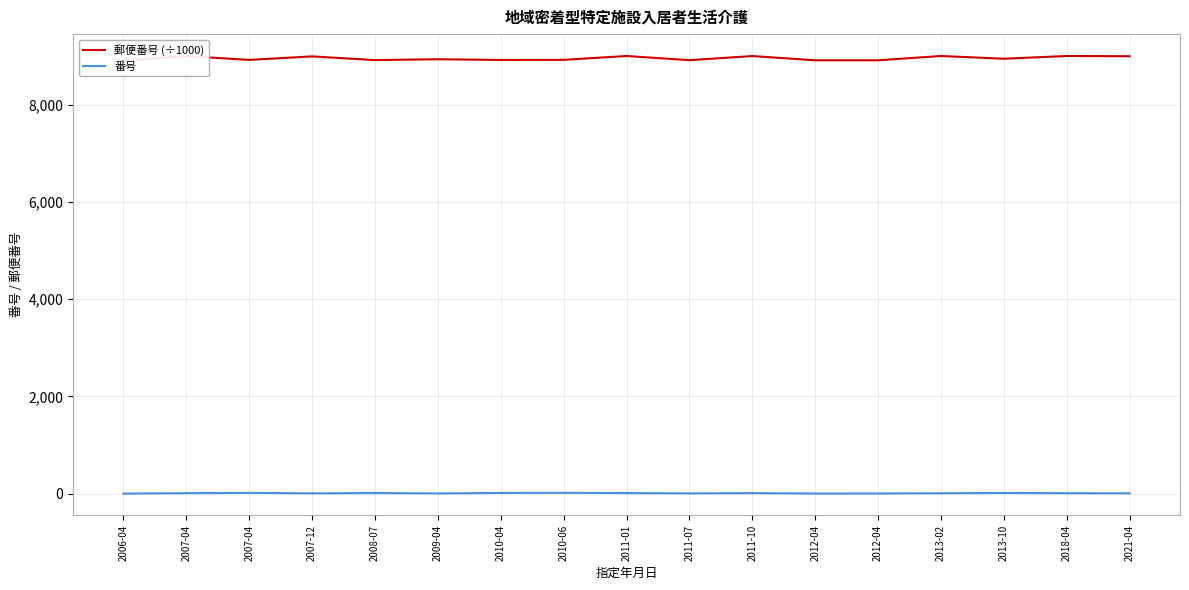

What is the difference between the second highest and second lowest values in the 郵便番号 (÷1000) series?

88.5